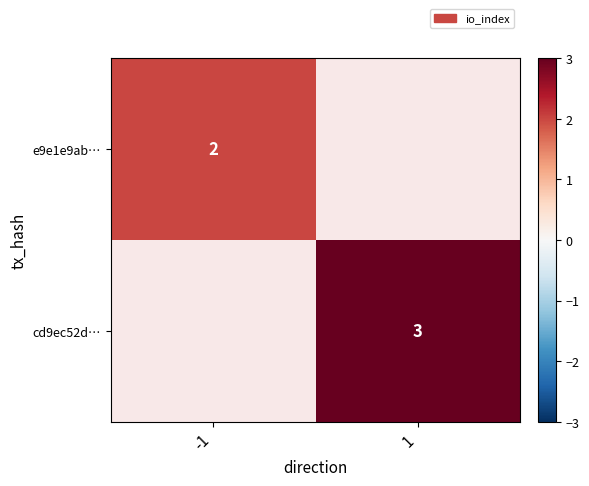

At how many categories does at least one series exceed 2?

1